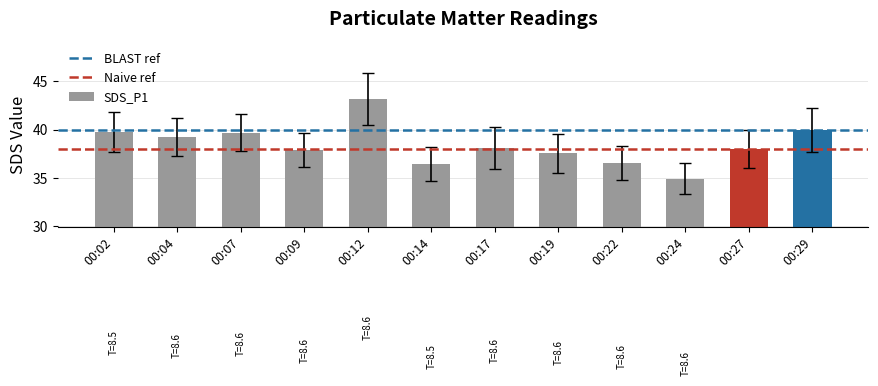

What is the maximum value shown in the chart?

43.2